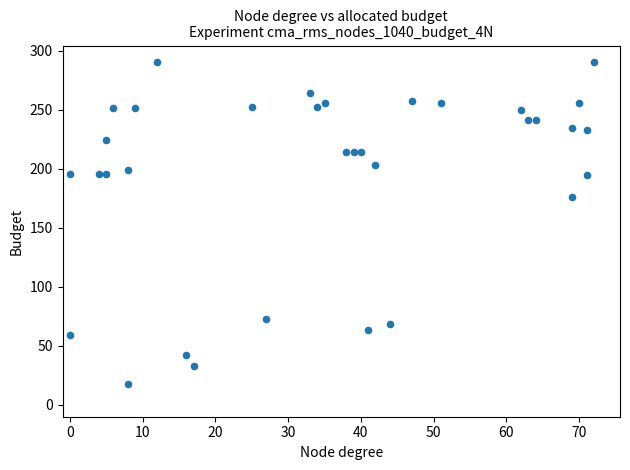

What is the range of Y values (max minus min)?

272.6